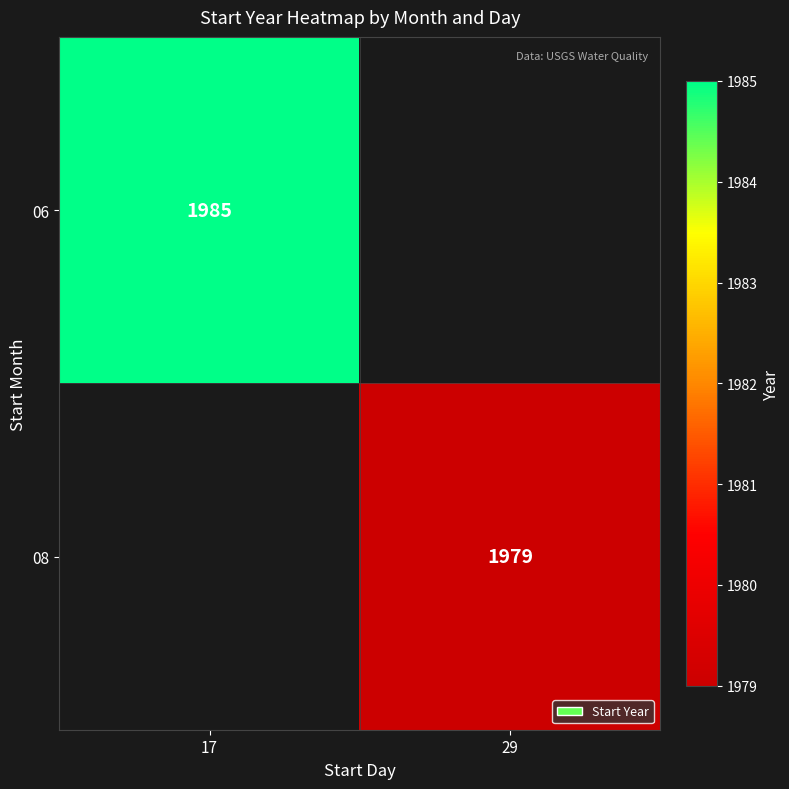

True or false: 08 has a value of 3094 at 29.

False